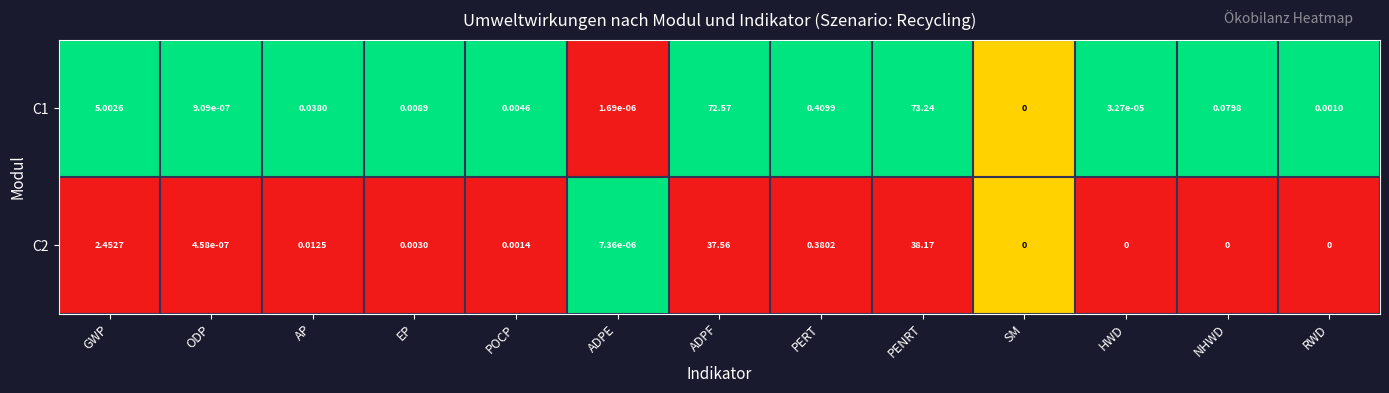

Is the value of C2 at NHWD greater than the value of C1 at ADPE?

No